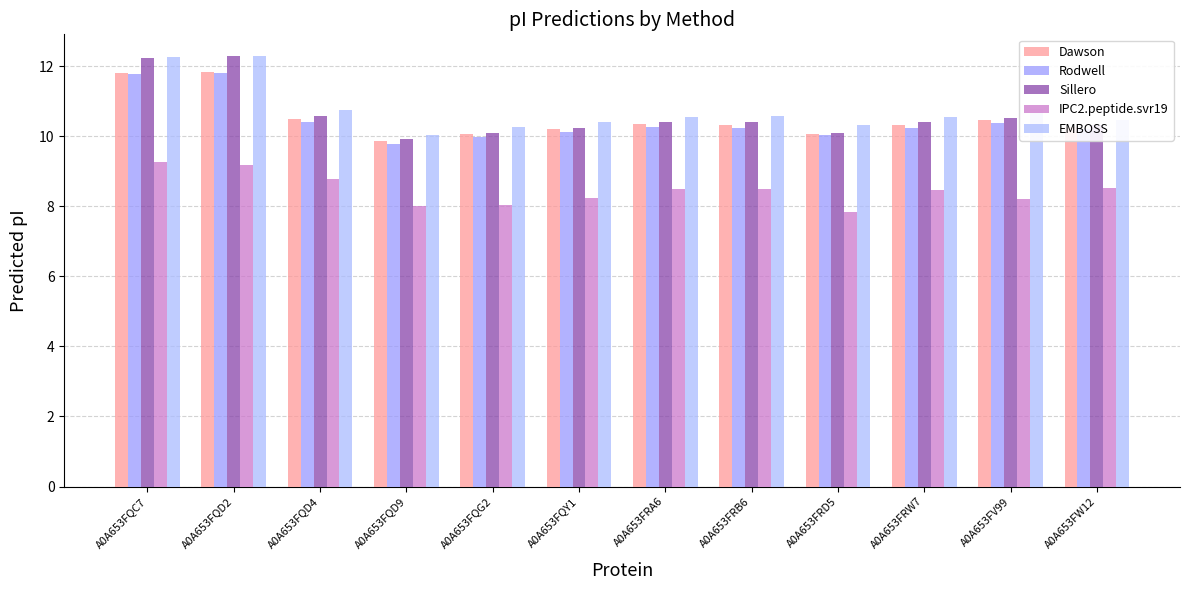

Which series has the largest total across all categories?

EMBOSS